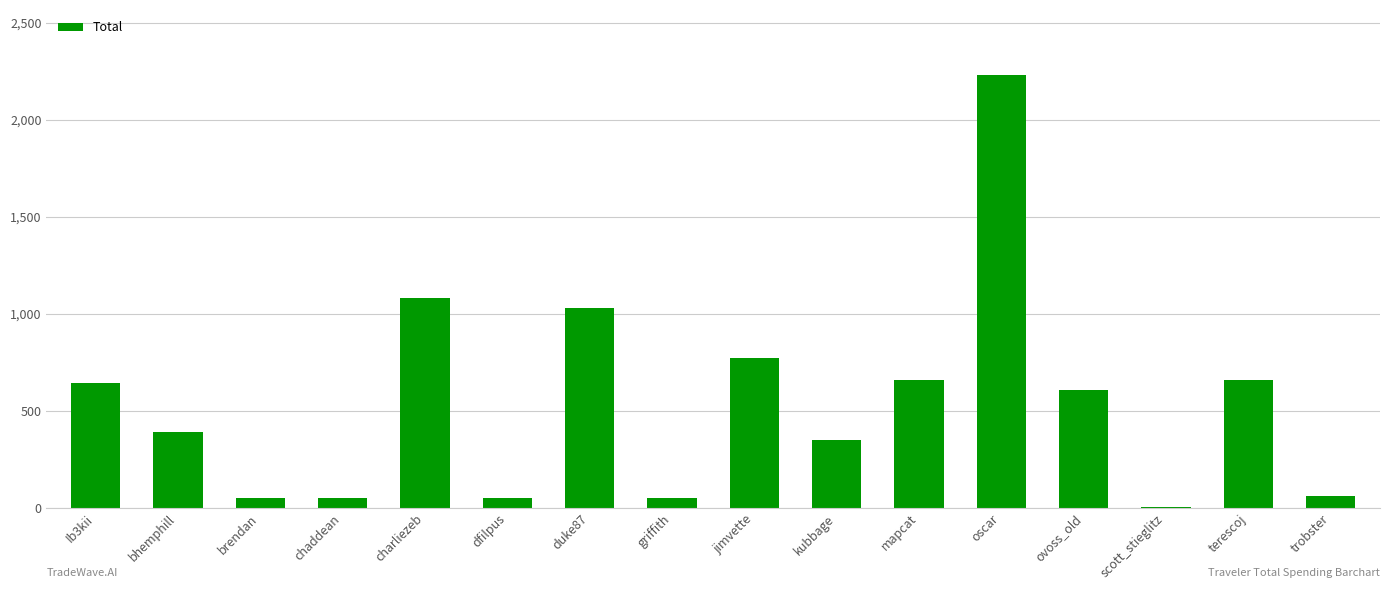

Which has a higher value, trobster or scott_stieglitz?

trobster